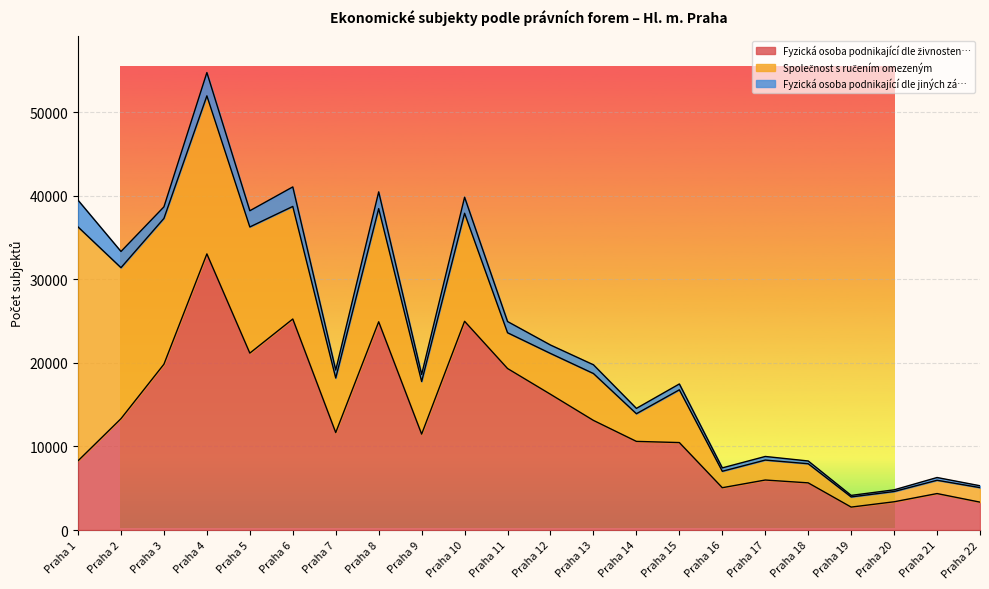

Rank the series by their maximum value, from lowest to highest.

Fyzická osoba podnikající dle jiných zá…, Společnost s ručením omezeným, Fyzická osoba podnikající dle živnosten…